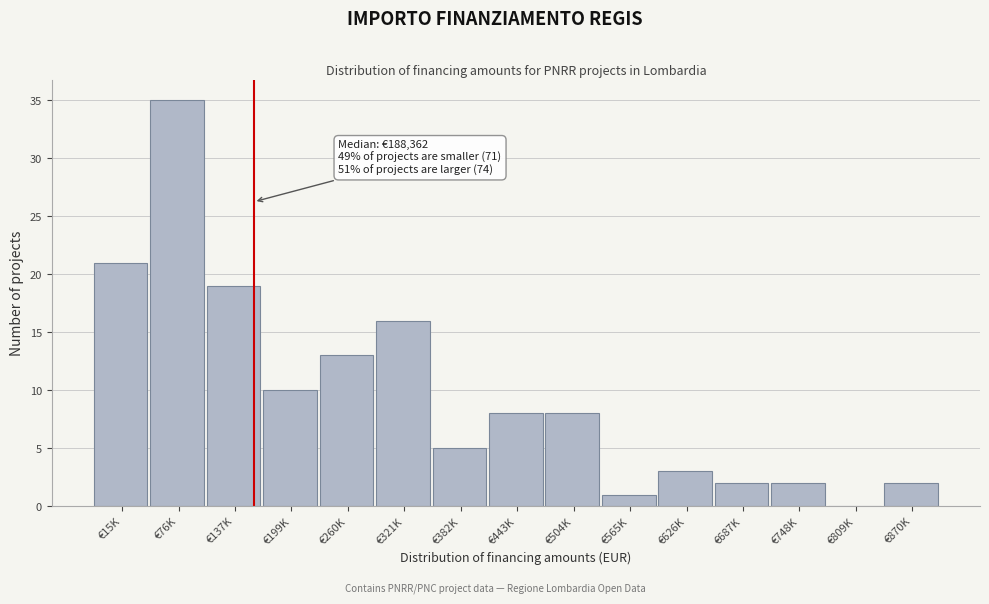

Reading left to right, what are all the values shown in this chart?

€15K=21	€76K=35	€137K=19	€199K=10	€260K=13	€321K=16	€382K=5	€443K=8	€504K=8	€565K=1	€626K=3	€687K=2	€748K=2	€809K=0	€870K=2